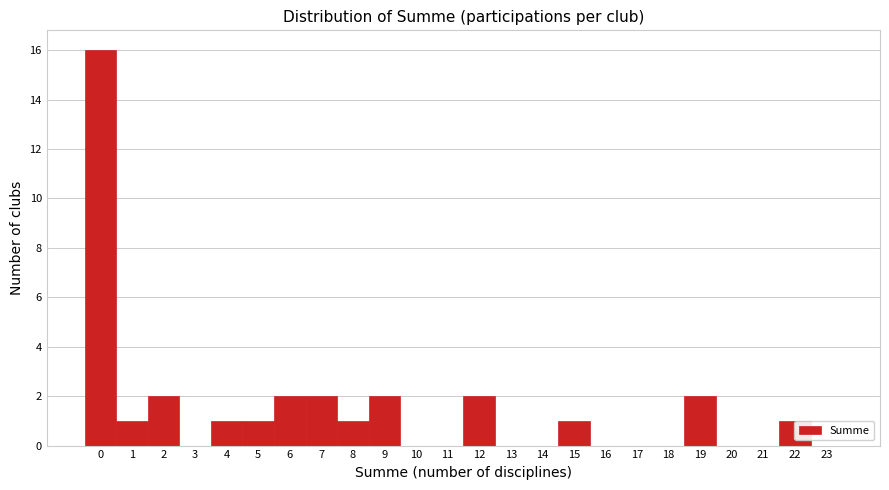

Reading left to right, transcribe this chart: for each bar, give the range it covers on the x-axis and its height. The values are not printed on the chart, so give them approximately, as read against the axis.

-0.5 to 0.5: 16
0.5 to 1.5: 1
1.5 to 2.5: 2
2.5 to 3.5: 0
3.5 to 4.5: 1
4.5 to 5.5: 1
5.5 to 6.5: 2
6.5 to 7.5: 2
7.5 to 8.5: 1
8.5 to 9.5: 2
9.5 to 10.5: 0
10.5 to 11.5: 0
11.5 to 12.5: 2
12.5 to 13.5: 0
13.5 to 14.5: 0
14.5 to 15.5: 1
15.5 to 16.5: 0
16.5 to 17.5: 0
17.5 to 18.5: 0
18.5 to 19.5: 2
19.5 to 20.5: 0
20.5 to 21.5: 0
21.5 to 22.5: 1
22.5 to 23.5: 0